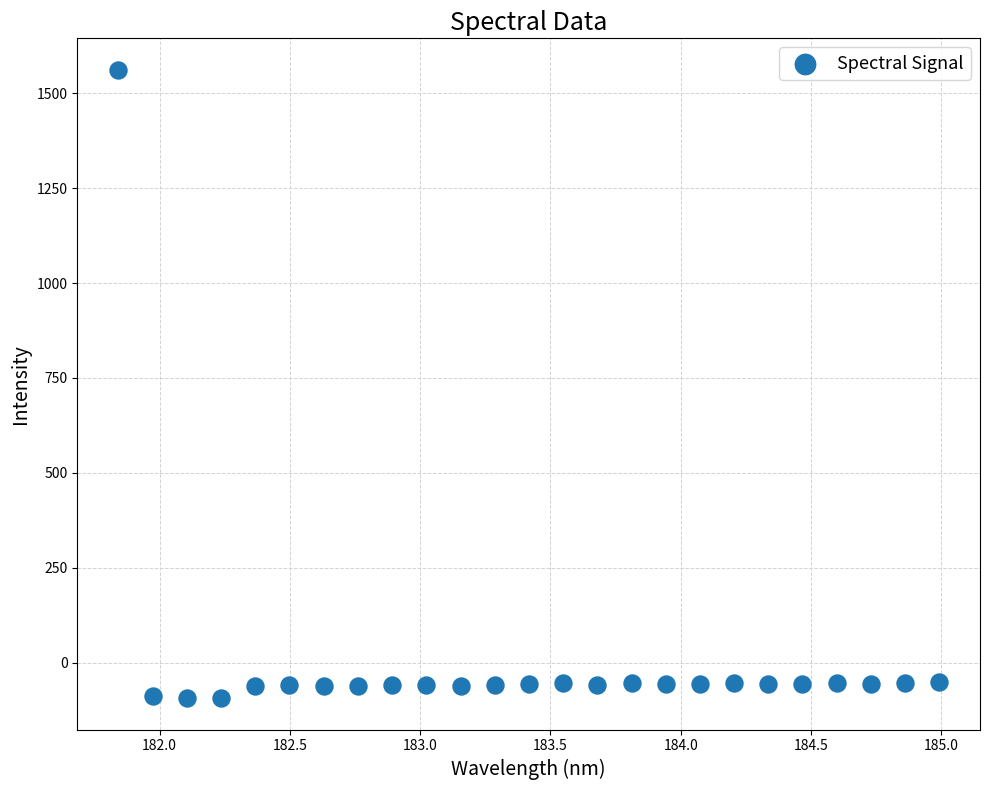

What is the range of Y values (max minus min)?

1655.3